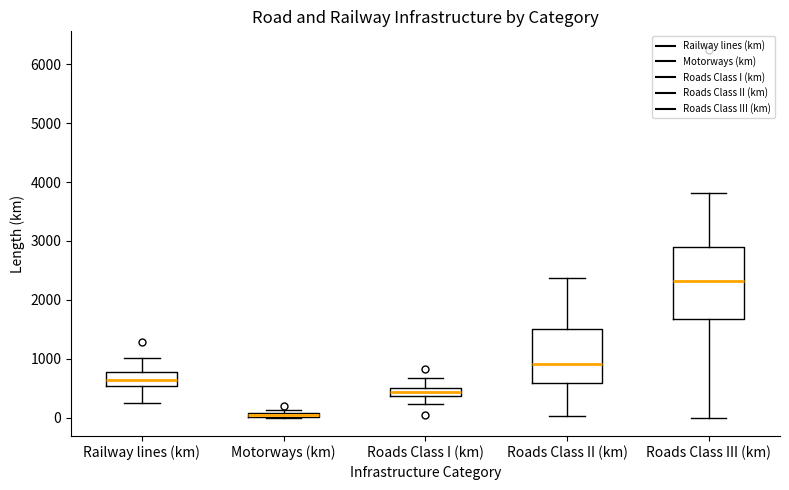

Where does the median line of the box for Roads Class II (km) sit on the y-axis? The values are not printed on the chart, so give them approximately, as read against the axis.

900